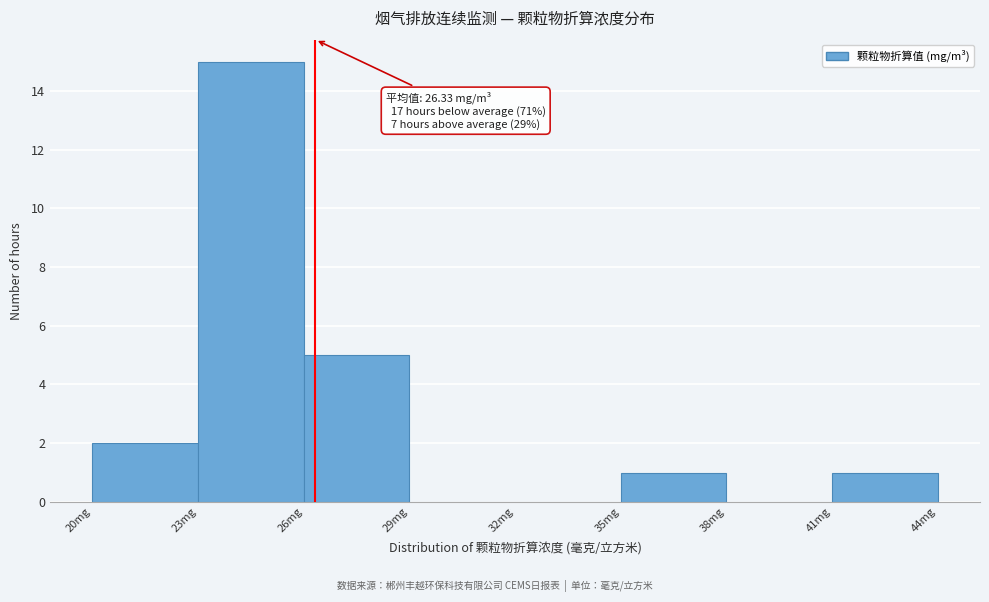

Which range on the x-axis has the tallest bar?

23 to 26